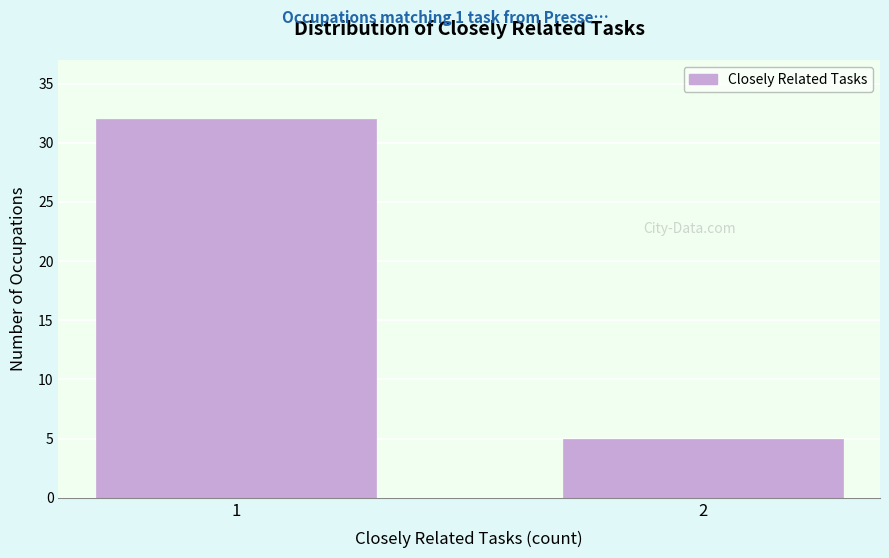

Reading left to right, transcribe all the data shown in this chart.

1=32	2=5